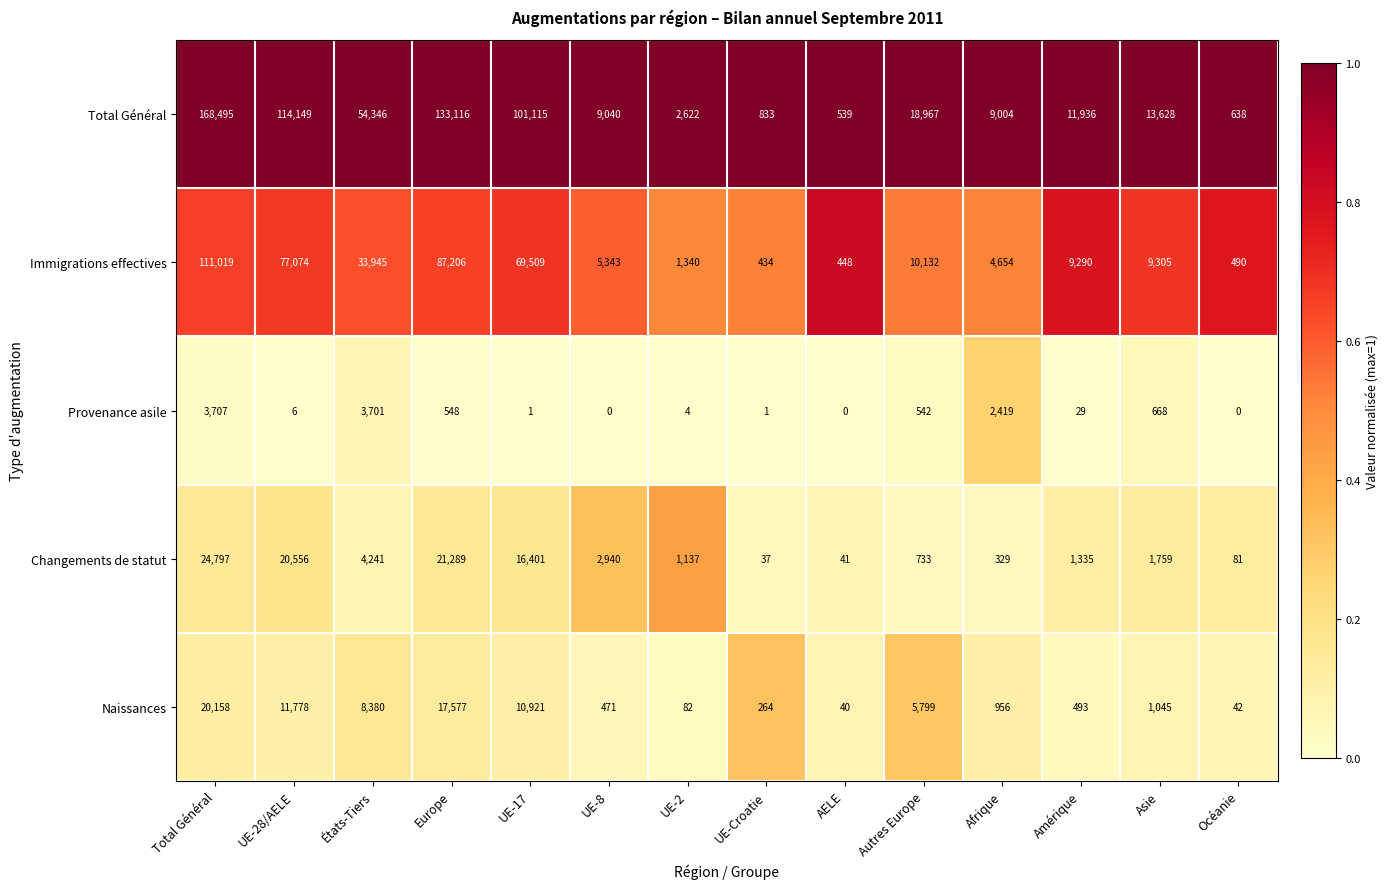

Which series changed the most between UE-Croatie and Amérique?

Total Général